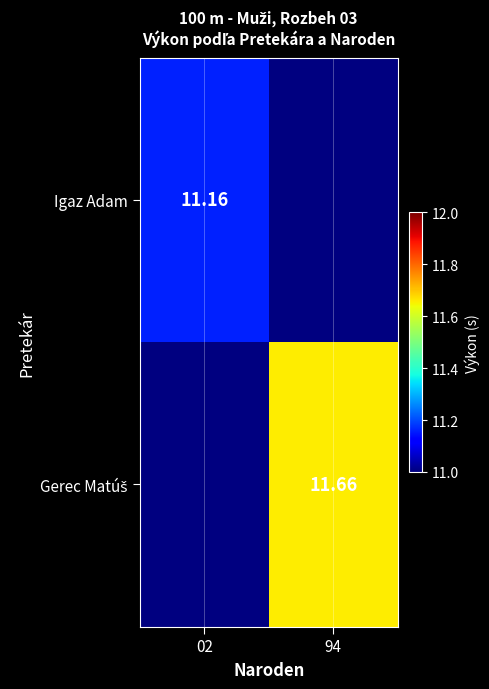

Is the value of Gerec Matúš at 94 greater than the value of Igaz Adam at 02?

Yes